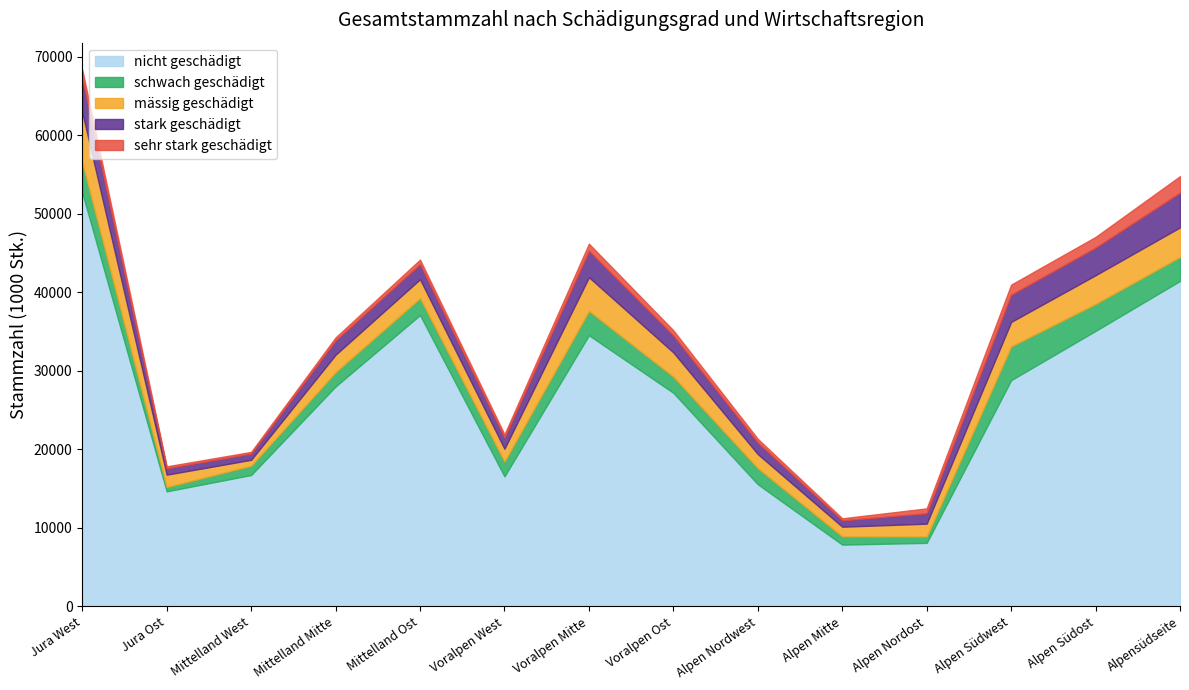

Which category has the lowest value in the nicht geschädigt series?

Alpen Mitte